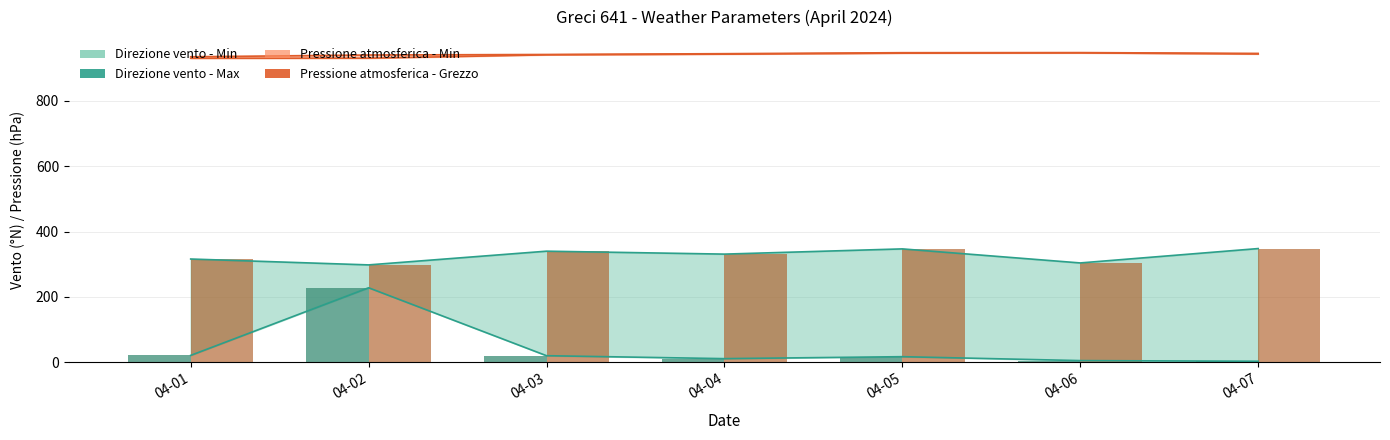

Which series has the largest total across all categories?

Pressione atmosferica - Grezzo